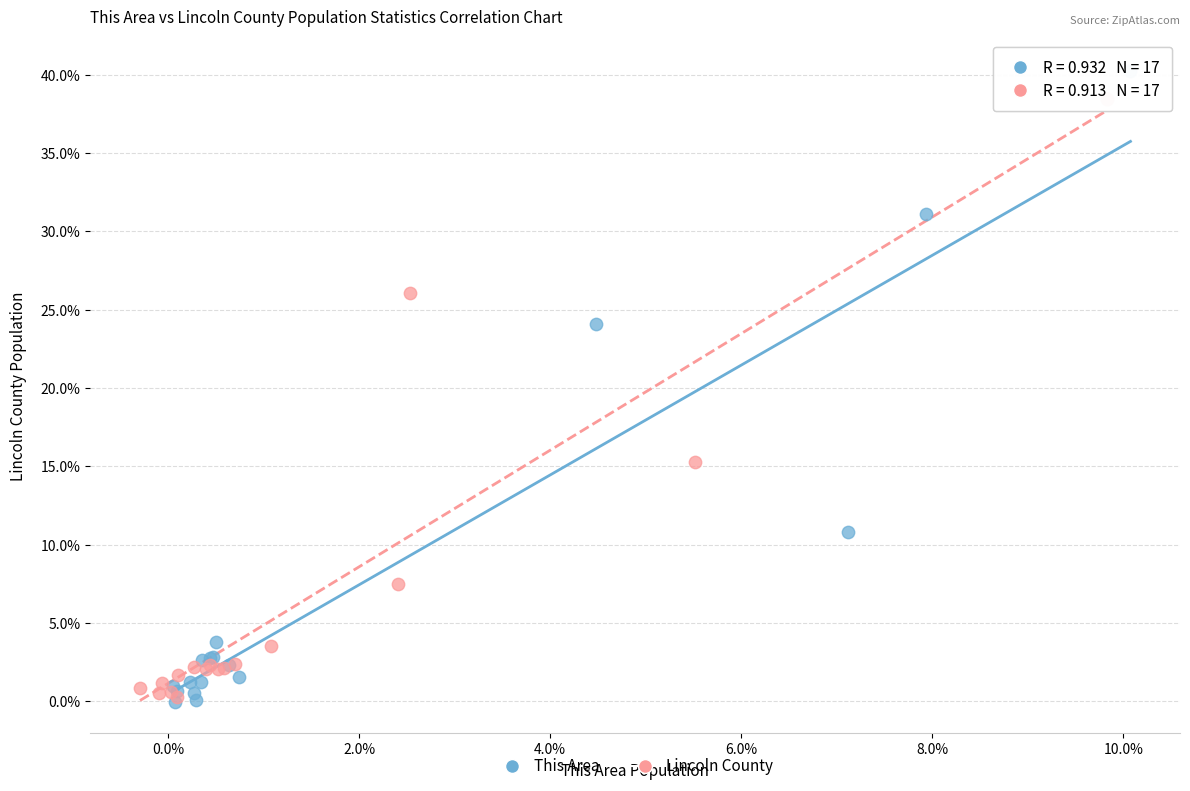

Which series has the largest Y range (max minus min)?

This Area